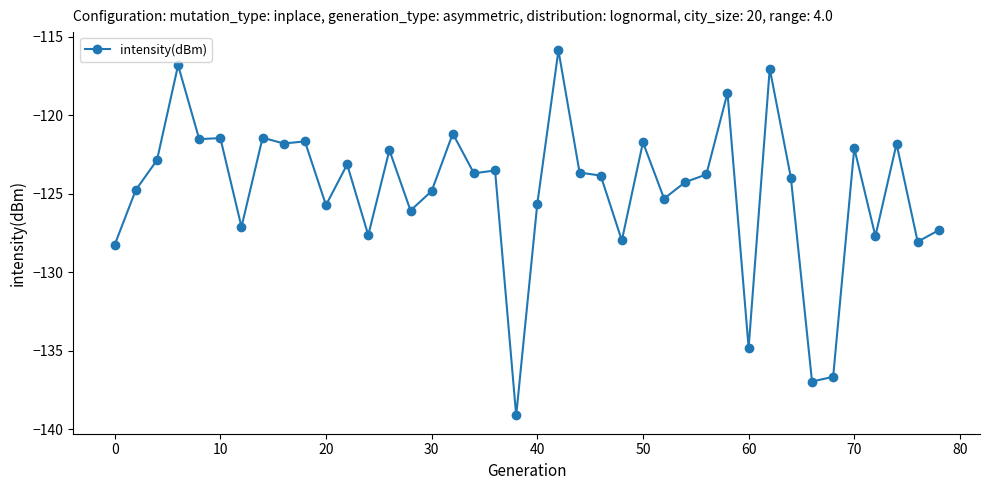

What is the average value?

-124.8